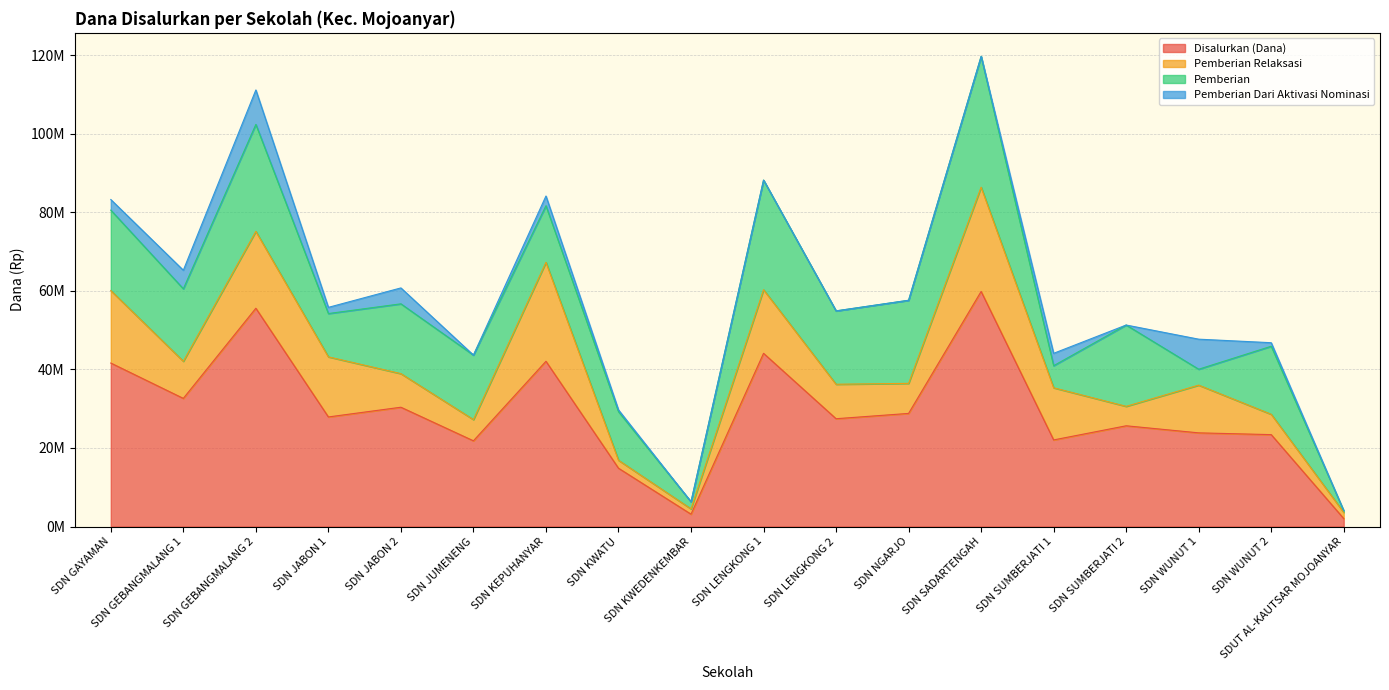

Reading left to right, transcribe all the data shown in this chart.

Disalurkan (Dana): SDN GAYAMAN=41625000	SDN GEBANGMALANG 1=32625000	SDN GEBANGMALANG 2=55575000	SDN JABON 1=27900000	SDN JABON 2=30375000	SDN JUMENENG=21825000	SDN KEPUHANYAR=42075000	SDN KWATU=14850000	SDN KWEDENKEMBAR=3150000	SDN LENGKONG 1=44100000	SDN LENGKONG 2=27450000	SDN NGARJO=28800000	SDN SADARTENGAH=59850000	SDN SUMBERJATI 1=22050000	SDN SUMBERJATI 2=25650000	SDN WUNUT 1=23850000	SDN WUNUT 2=23400000	SDUT AL-KAUTSAR MOJOANYAR=2025000
Pemberian Relaksasi: SDN GAYAMAN=18450000	SDN GEBANGMALANG 1=9450000	SDN GEBANGMALANG 2=19575000	SDN JABON 1=15300000	SDN JABON 2=8550000	SDN JUMENENG=5400000	SDN KEPUHANYAR=25200000	SDN KWATU=2025000	SDN KWEDENKEMBAR=1350000	SDN LENGKONG 1=16200000	SDN LENGKONG 2=8775000	SDN NGARJO=7650000	SDN SADARTENGAH=26550000	SDN SUMBERJATI 1=13275000	SDN SUMBERJATI 2=4950000	SDN WUNUT 1=12150000	SDN WUNUT 2=5175000	SDUT AL-KAUTSAR MOJOANYAR=1575000
Pemberian: SDN GAYAMAN=20475000	SDN GEBANGMALANG 1=18450000	SDN GEBANGMALANG 2=27225000	SDN JABON 1=11025000	SDN JABON 2=17775000	SDN JUMENENG=16425000	SDN KEPUHANYAR=14400000	SDN KWATU=12375000	SDN KWEDENKEMBAR=1800000	SDN LENGKONG 1=27900000	SDN LENGKONG 2=18675000	SDN NGARJO=21150000	SDN SADARTENGAH=33300000	SDN SUMBERJATI 1=5625000	SDN SUMBERJATI 2=20700000	SDN WUNUT 1=4050000	SDN WUNUT 2=17325000	SDUT AL-KAUTSAR MOJOANYAR=450000
Pemberian Dari Aktivasi Nominasi: SDN GAYAMAN=2700000	SDN GEBANGMALANG 1=4725000	SDN GEBANGMALANG 2=8775000	SDN JABON 1=1575000	SDN JABON 2=4050000	SDN JUMENENG=0	SDN KEPUHANYAR=2475000	SDN KWATU=450000	SDN KWEDENKEMBAR=0	SDN LENGKONG 1=0	SDN LENGKONG 2=0	SDN NGARJO=0	SDN SADARTENGAH=0	SDN SUMBERJATI 1=3150000	SDN SUMBERJATI 2=0	SDN WUNUT 1=7650000	SDN WUNUT 2=900000	SDUT AL-KAUTSAR MOJOANYAR=0